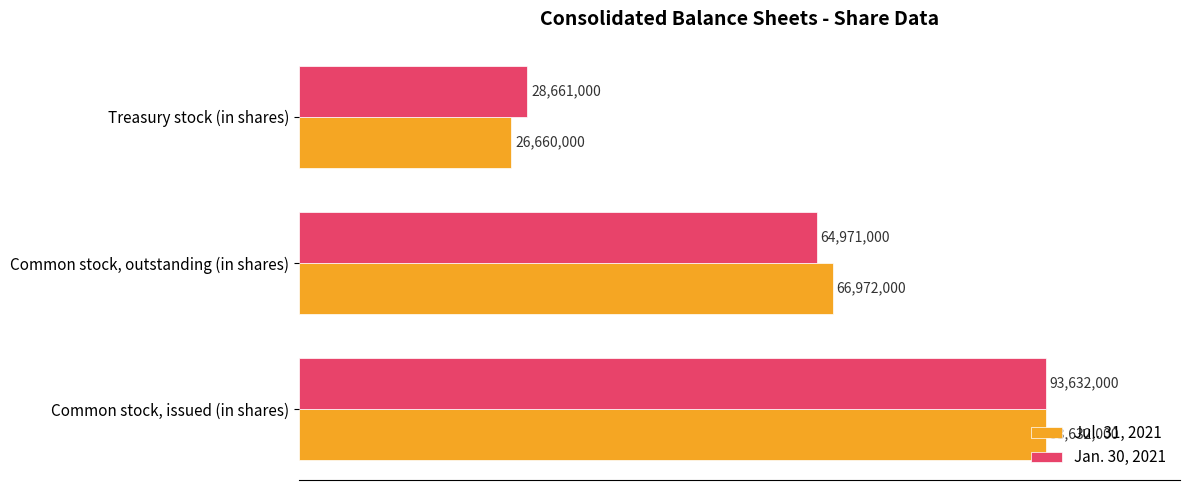

What is the difference between the maximum and minimum values in the Jan. 30, 2021 series?

64971000